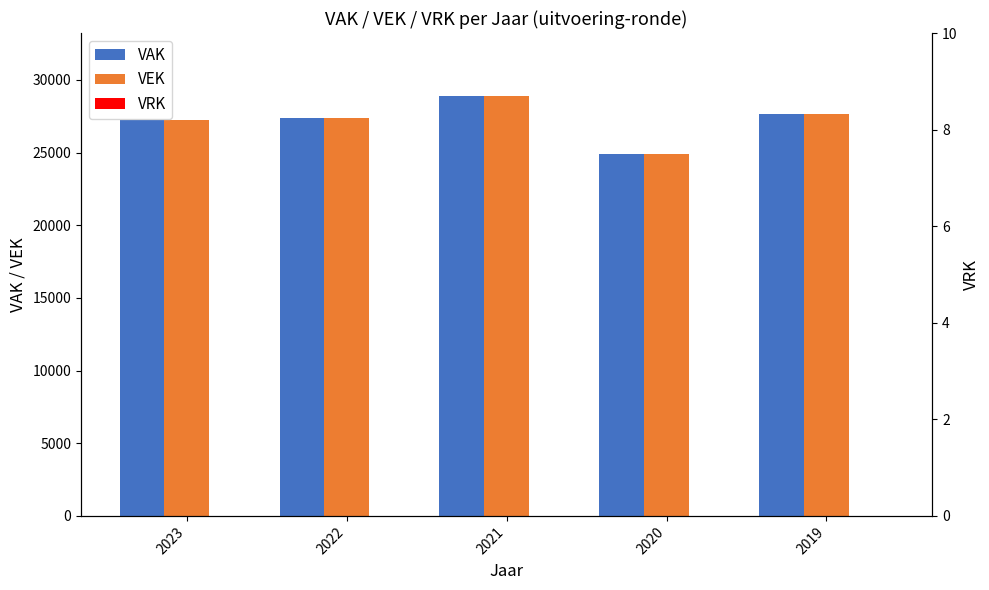

Rank the categories by VRK value from highest to lowest.

2023, 2022, 2021, 2020, 2019